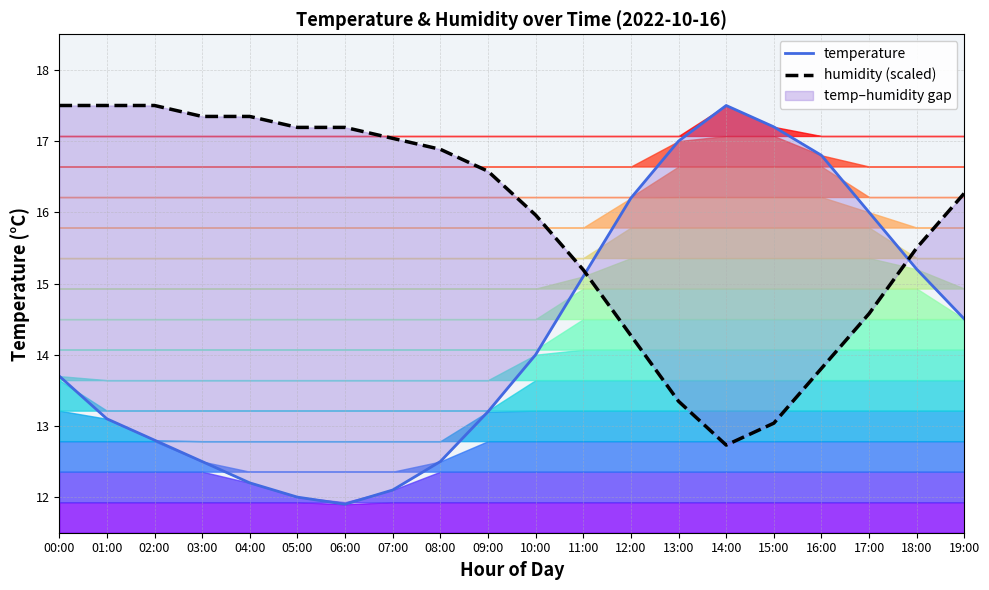

What is the difference between the maximum and second lowest values in the temperature series?

5.5